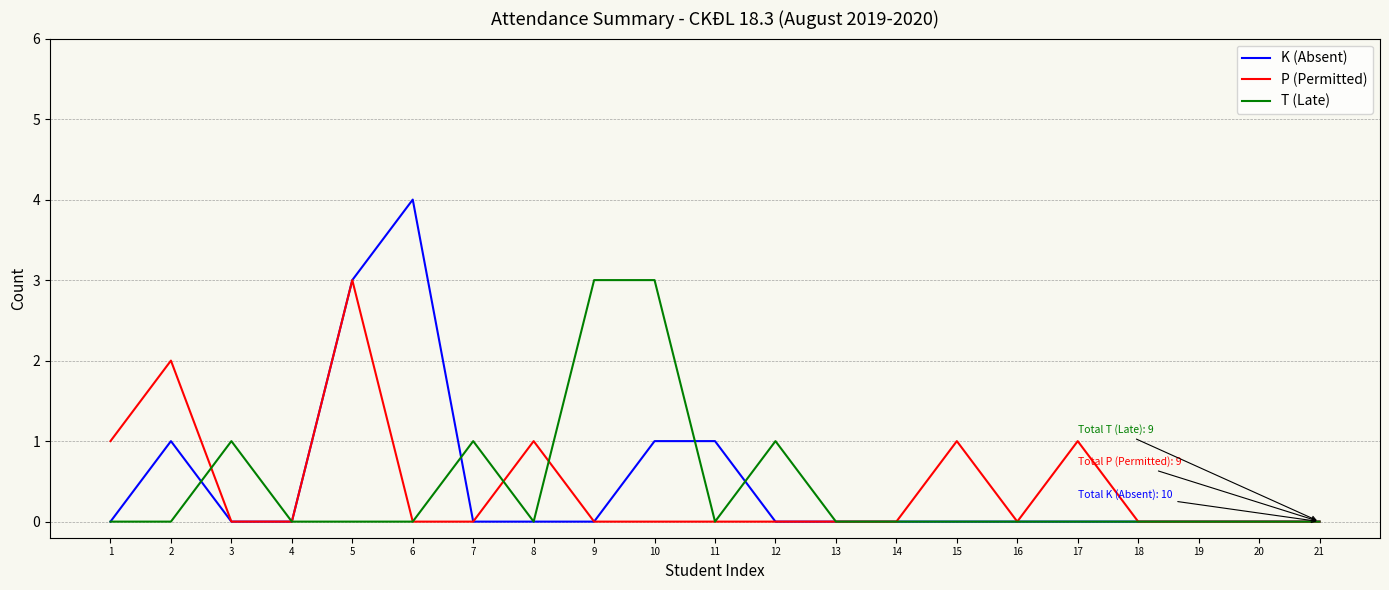

Which category has the highest value across all series?

6